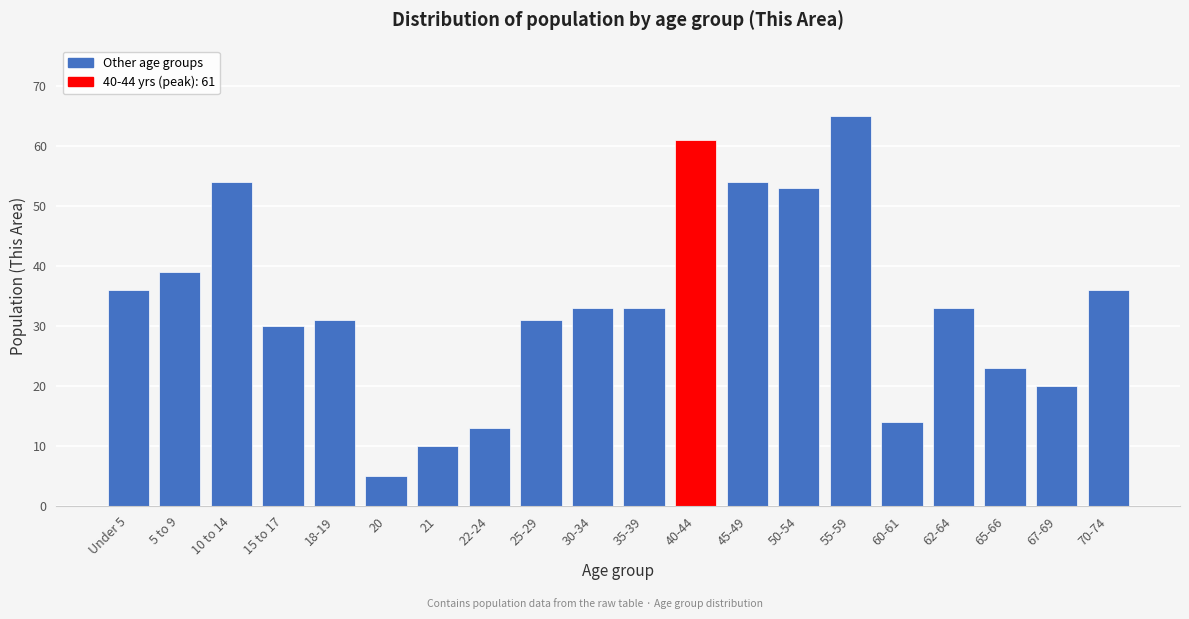

Reading right to left, transcribe all the data shown in this chart.

70-74=36	67-69=20	65-66=23	62-64=33	60-61=14	55-59=65	50-54=53	45-49=54	40-44=61	35-39=33	30-34=33	25-29=31	22-24=13	21=10	20=5	18-19=31	15 to 17=30	10 to 14=54	5 to 9=39	Under 5=36